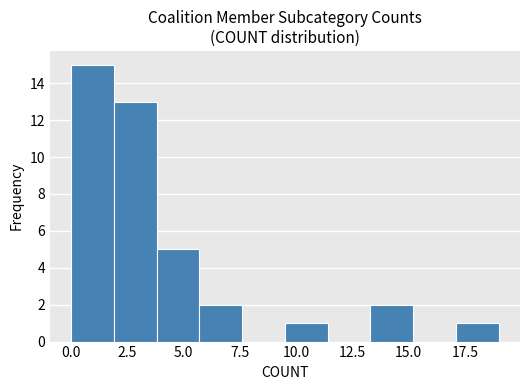

Around what value on the x-axis is the tallest bar? Give the approximate position of its centre, as read against the axis.

1.0